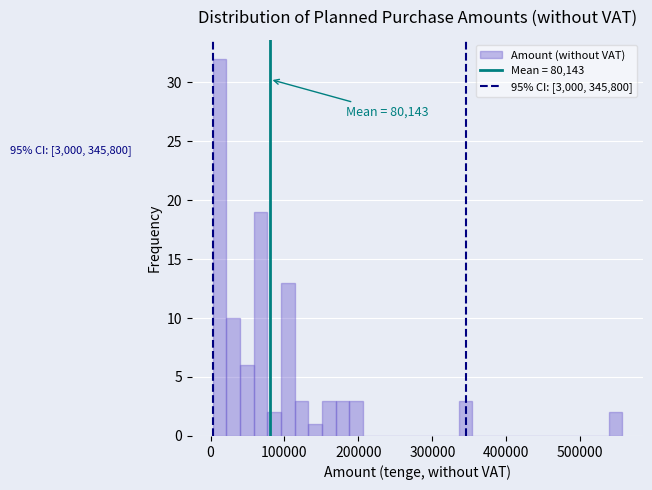

Around what value on the x-axis is the tallest bar? Give the approximate position of its centre, as read against the axis.

10000